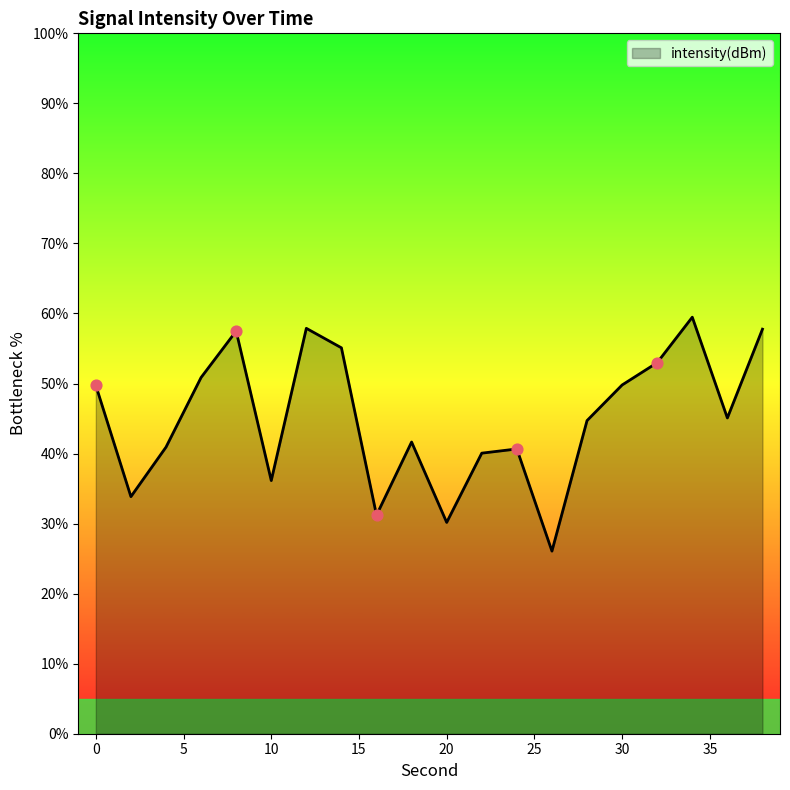

What is the greatest value displayed?

59.5